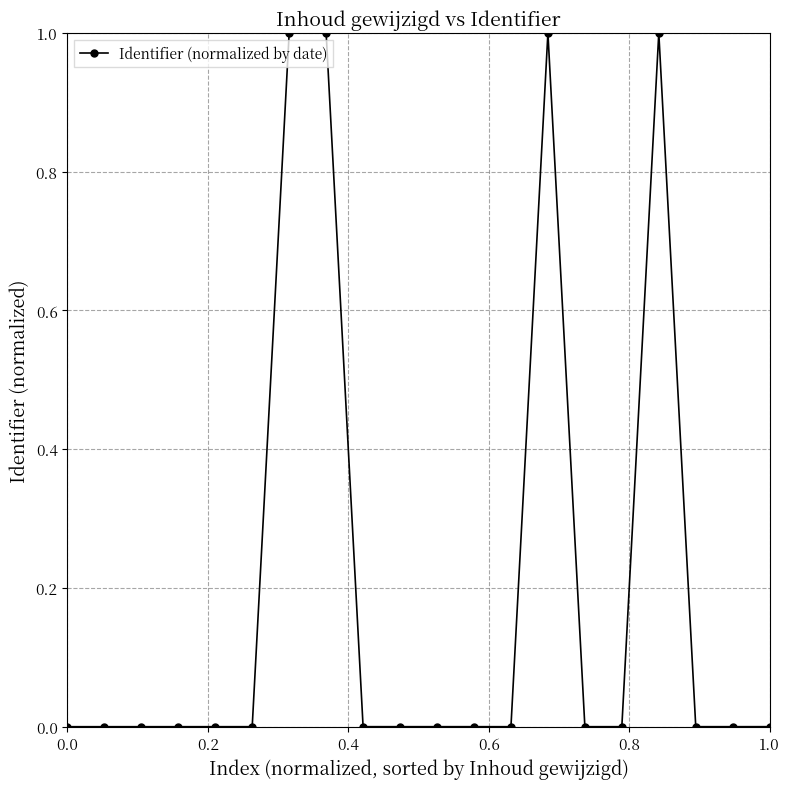

What is the difference between the maximum and minimum values?

1.0